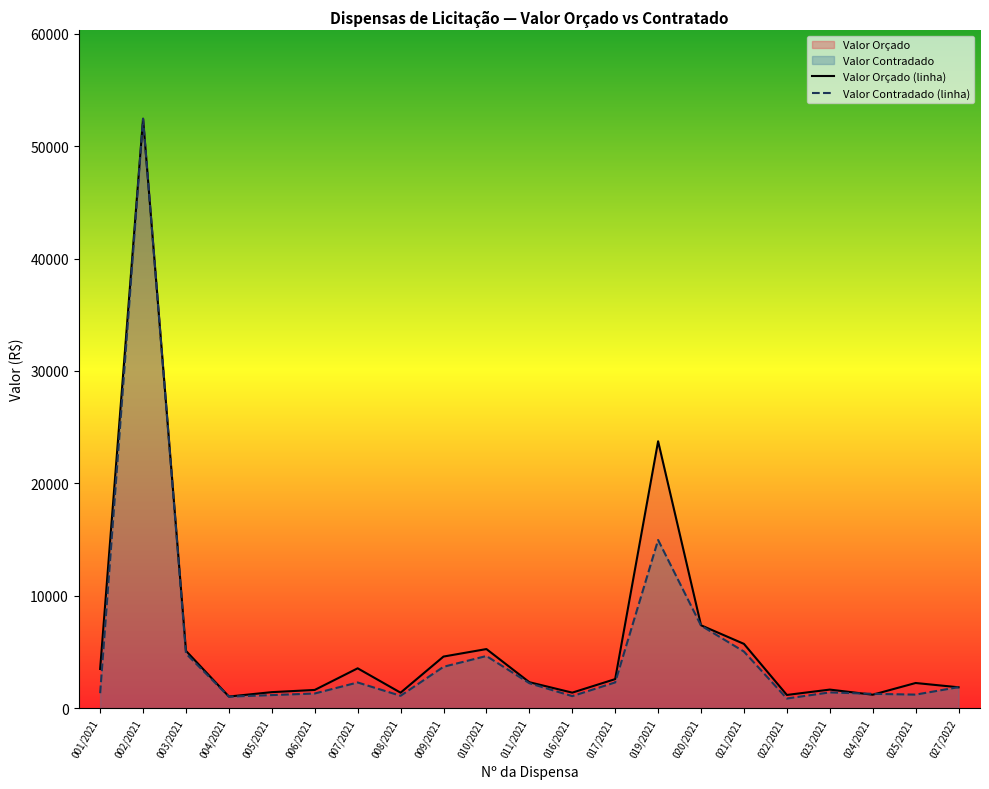

Where is Valor Orçado (linha) nearest to the value 26733?

019/2021